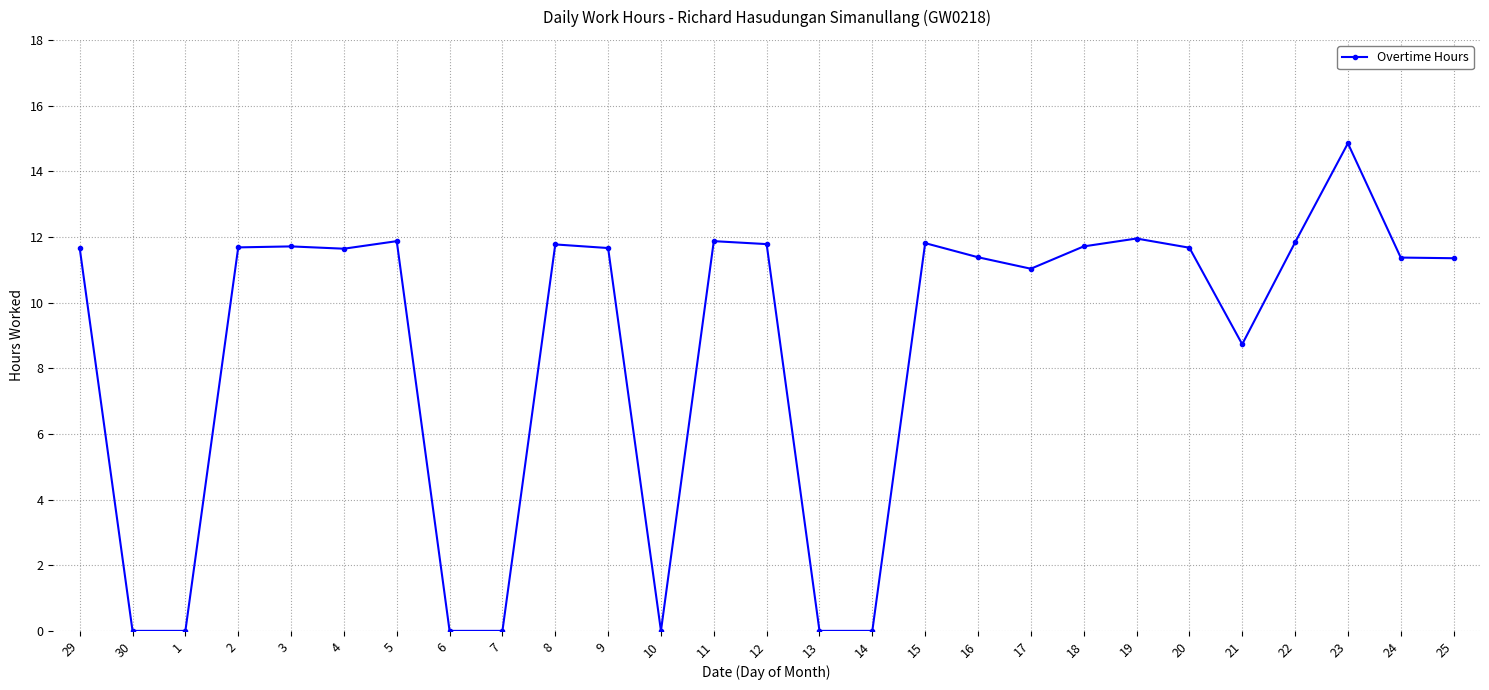

What is the change in value from 3 to 10?

-11.7